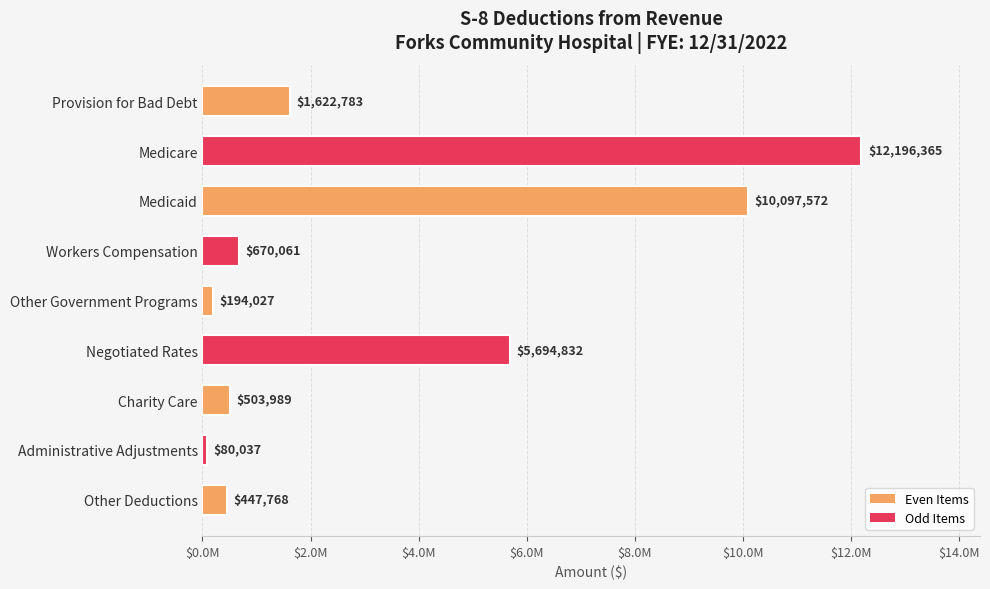

What is the difference between the maximum and minimum values?

12116328